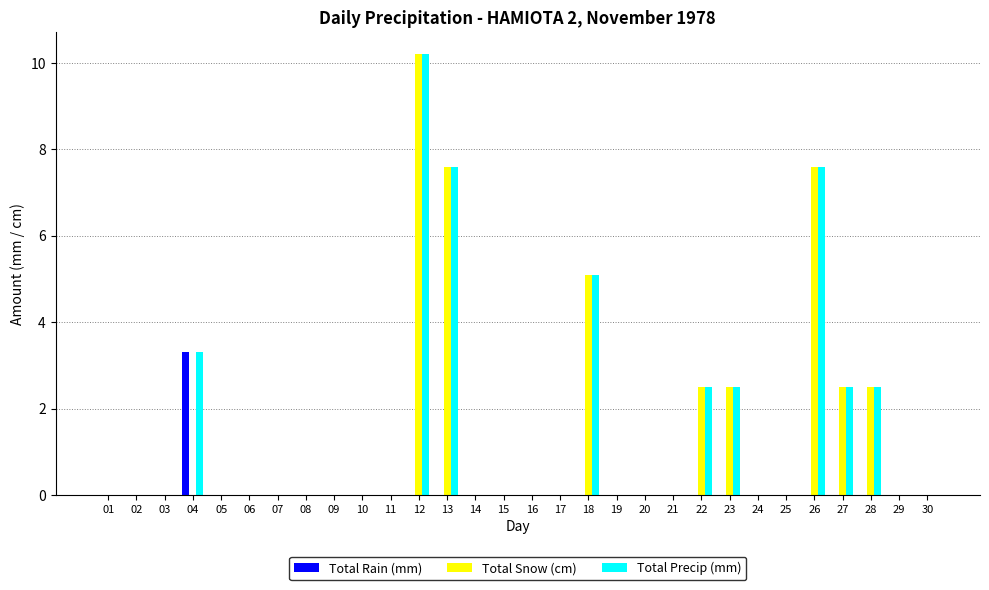

Reading left to right, list all the values displayed in this chart.

Total Rain (mm): 01=0.0	02=0.0	03=0.0	04=3.3	05=0.0	06=0.0	07=0.0	08=0.0	09=0.0	10=0.0	11=0.0	12=0.0	13=0.0	14=0.0	15=0.0	16=0.0	17=0.0	18=0.0	19=0.0	20=0.0	21=0.0	22=0.0	23=0.0	24=0.0	25=0.0	26=0.0	27=0.0	28=0.0	29=0.0	30=0.0
Total Snow (cm): 01=0.0	02=0.0	03=0.0	04=0.0	05=0.0	06=0.0	07=0.0	08=0.0	09=0.0	10=0.0	11=0.0	12=10.2	13=7.6	14=0.0	15=0.0	16=0.0	17=0.0	18=5.1	19=0.0	20=0.0	21=0.0	22=2.5	23=2.5	24=0.0	25=0.0	26=7.6	27=2.5	28=2.5	29=0.0	30=0.0
Total Precip (mm): 01=0.0	02=0.0	03=0.0	04=3.3	05=0.0	06=0.0	07=0.0	08=0.0	09=0.0	10=0.0	11=0.0	12=10.2	13=7.6	14=0.0	15=0.0	16=0.0	17=0.0	18=5.1	19=0.0	20=0.0	21=0.0	22=2.5	23=2.5	24=0.0	25=0.0	26=7.6	27=2.5	28=2.5	29=0.0	30=0.0